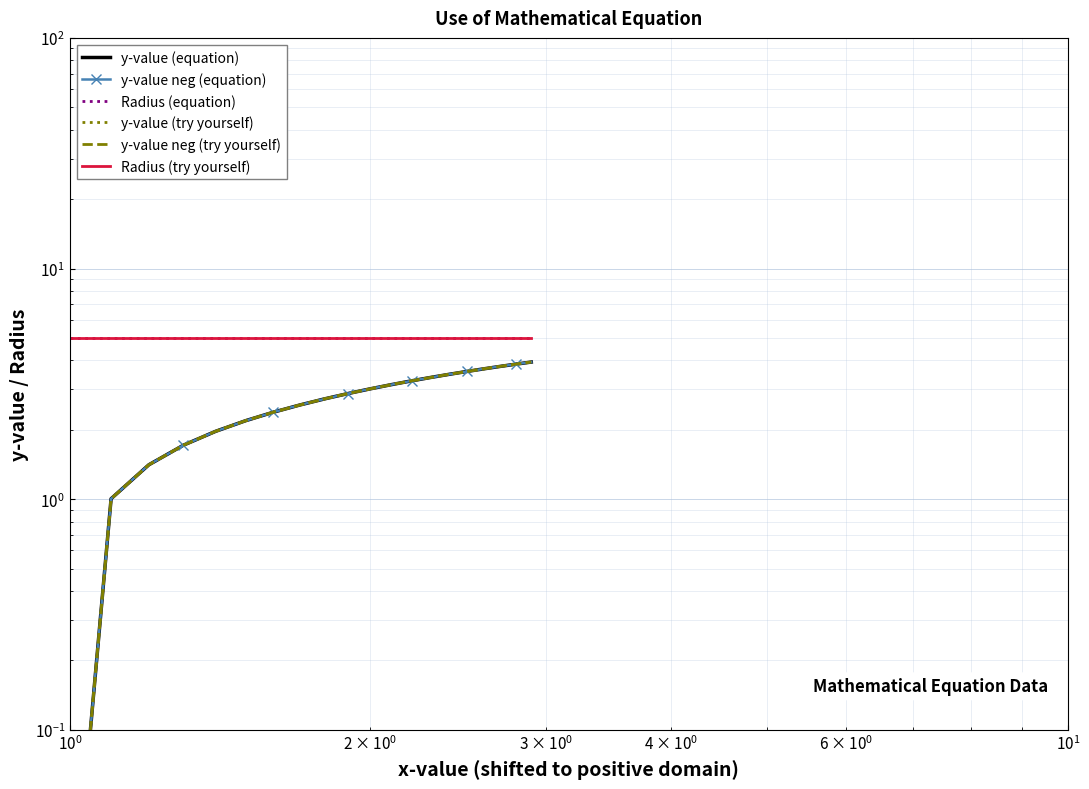

What is the value of the Radius (equation) point at the 3rd from the left?

5.0